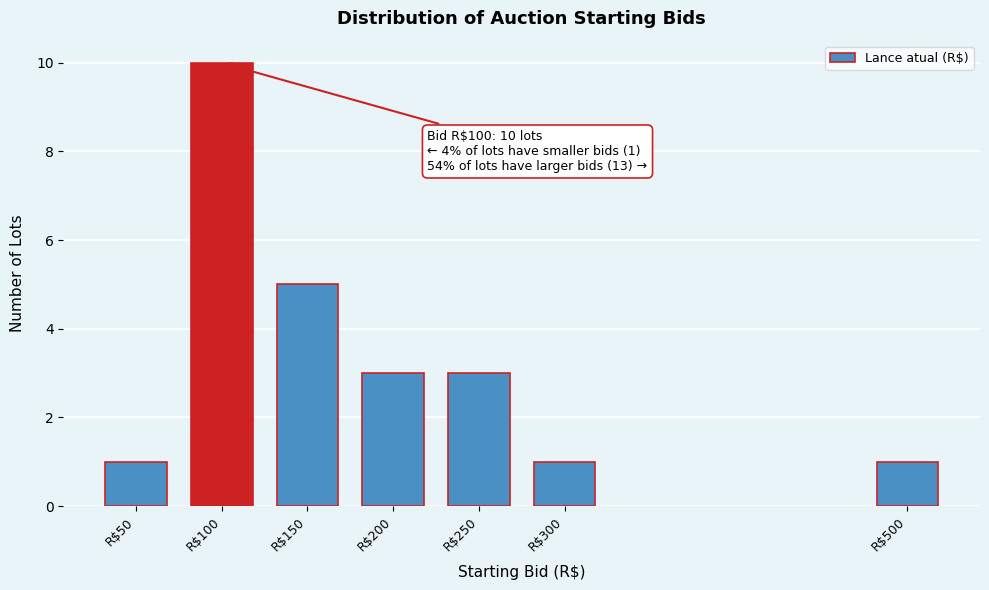

Reading left to right, transcribe all the data shown in this chart.

1	10	5	3	3	1	1